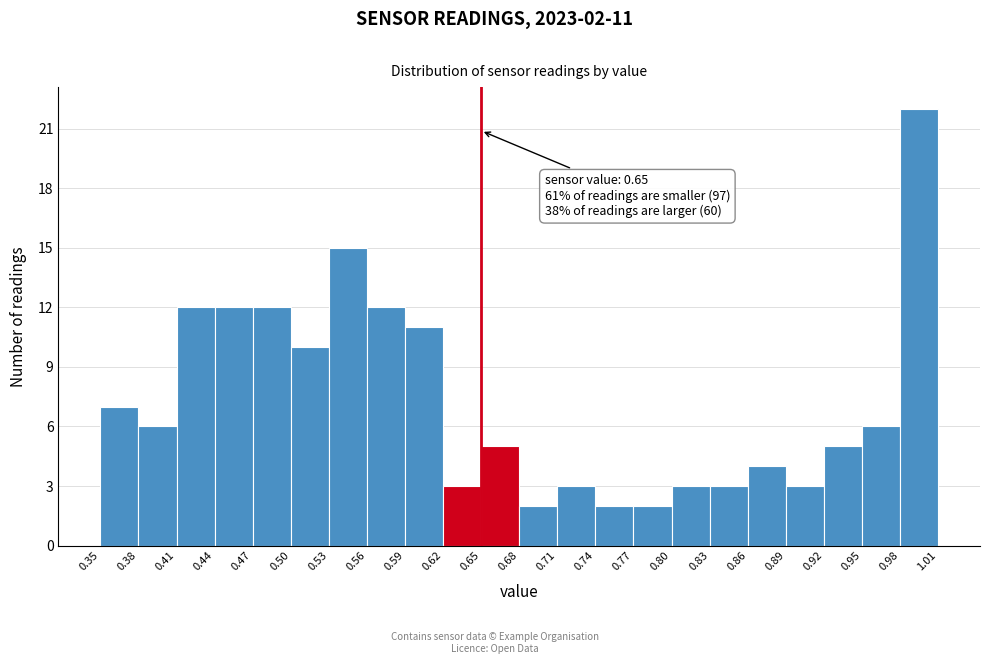

Which range on the x-axis has the tallest bar?

0.98 to 1.01